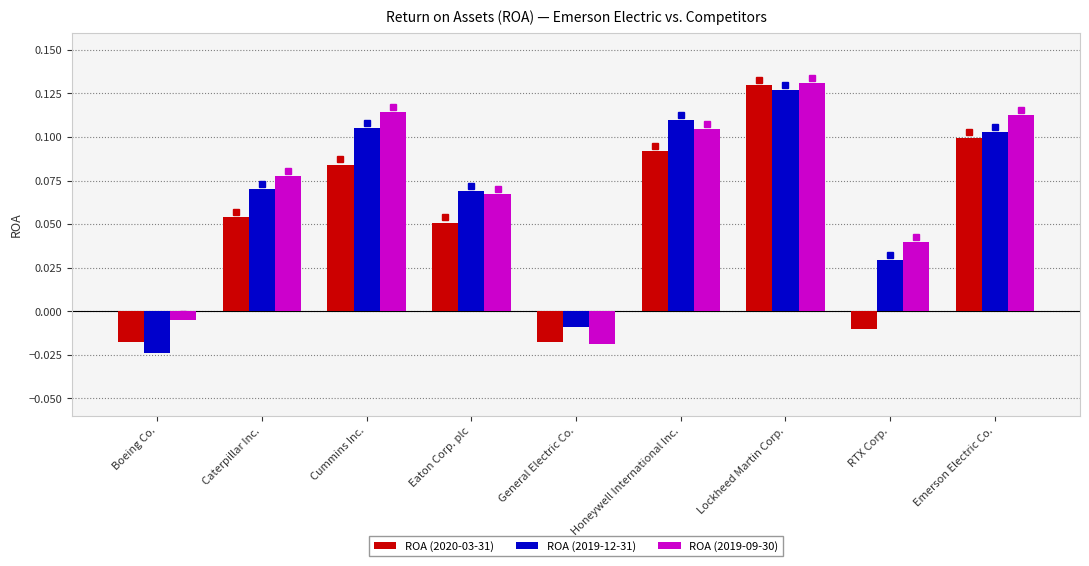

Is the value of ROA (2019-09-30) at Emerson Electric Co. greater than the value of ROA (2019-12-31) at Lockheed Martin Corp.?

No